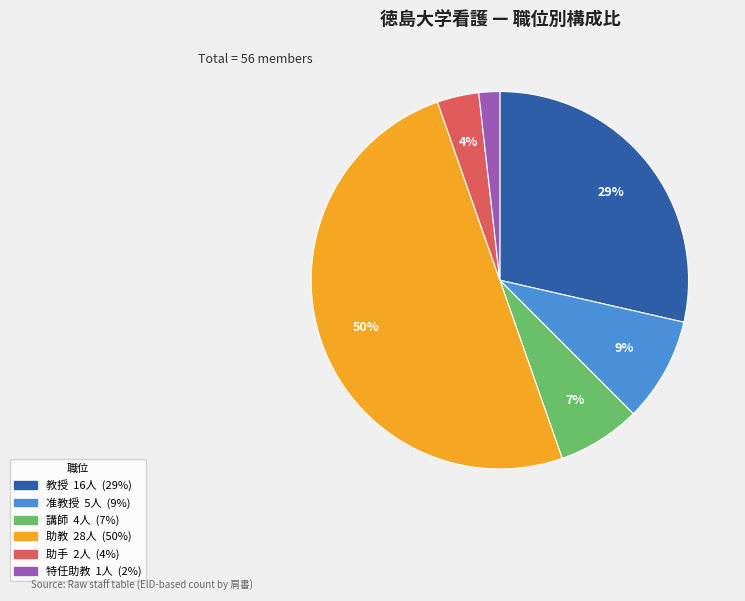

Is it true that 特任助教 is 2% of the pie?

True